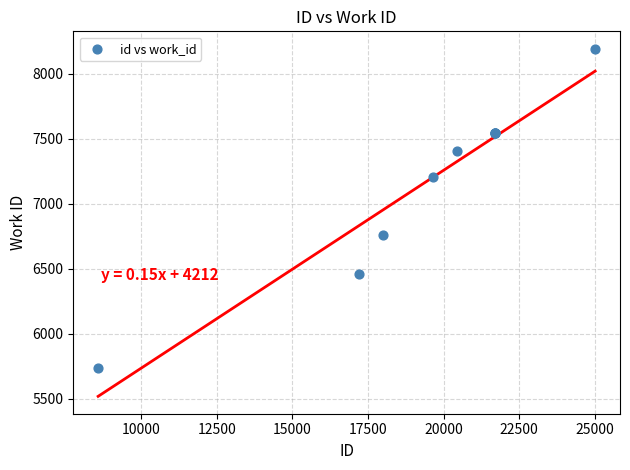

What Y value in the scatter plot is closest to 6965?

6757